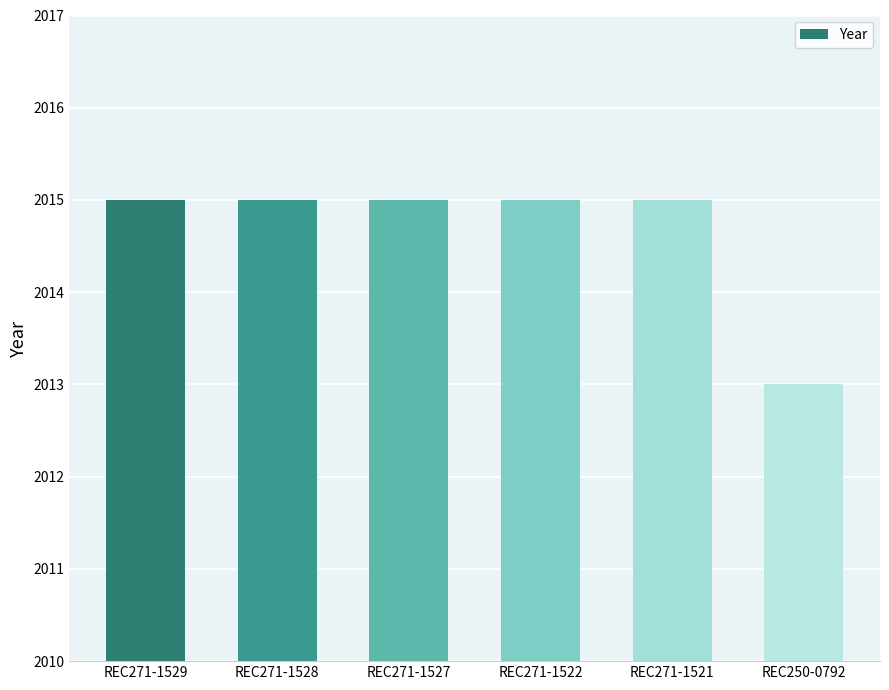

What is the label of the 1st bar from the left?

REC271-1529